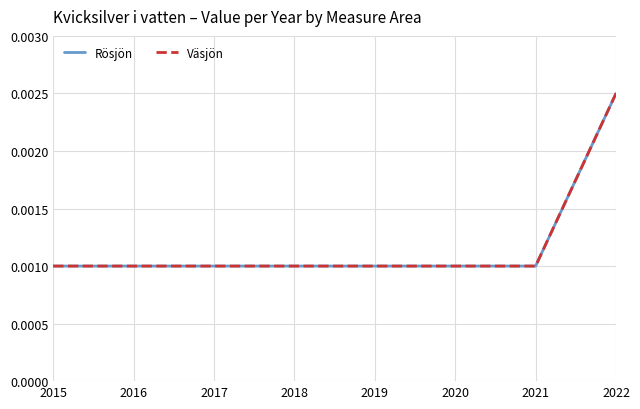

Count the Rösjön values in the range 0 to 1.

8